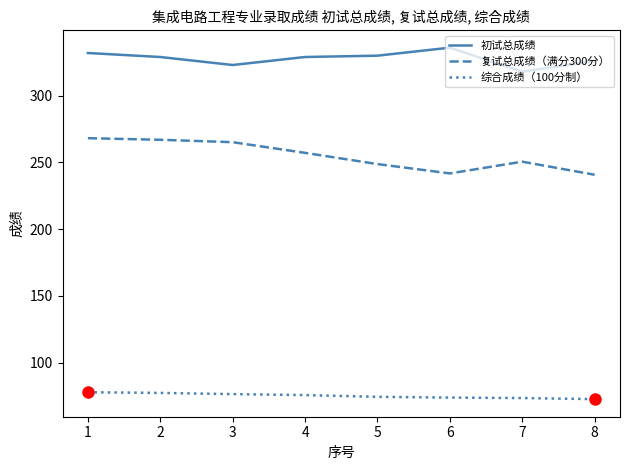

List the series in order of their peak value, highest first.

初试总成绩, 复试总成绩（满分300分）, 综合成绩（100分制）